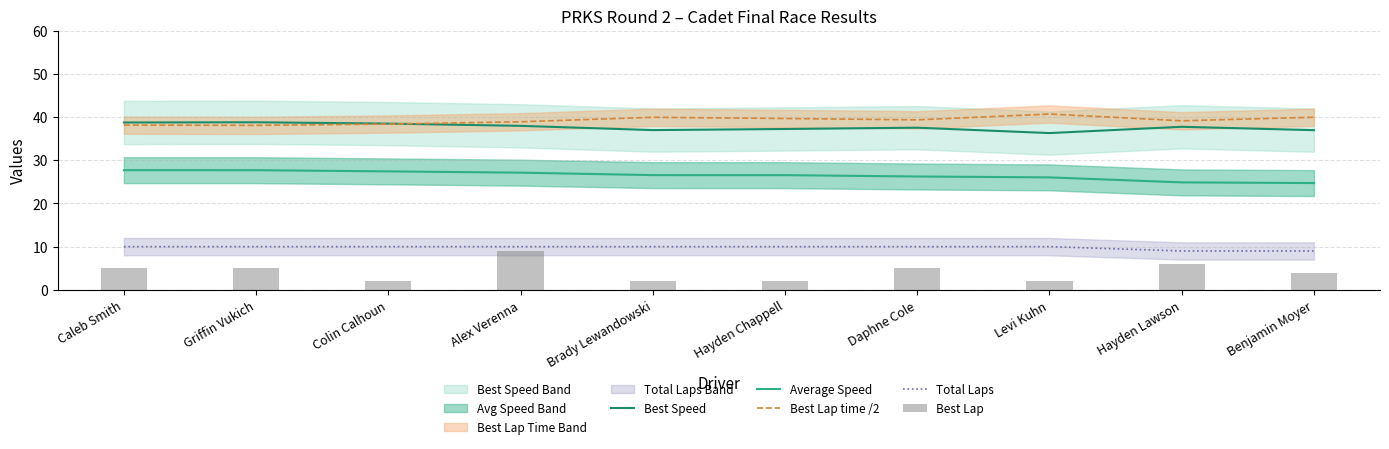

Reading left to right, transcribe all the data shown in this chart.

Best Speed: 38.7	38.8	38.5	38.0	37.0	37.2	37.5	36.3	37.7	37.0
Average Speed: 27.7	27.7	27.4	27.1	26.6	26.5	26.2	26.0	24.9	24.7
Best Lap time /2: 38.1	38.1	38.4	38.9	39.9	39.7	39.3	40.7	39.1	39.9
Total Laps: 10.0	10.0	10.0	10.0	10.0	10.0	10.0	10.0	9.0	9.0
Best Lap: 5.0	5.0	2.0	9.0	2.0	2.0	5.0	2.0	6.0	4.0